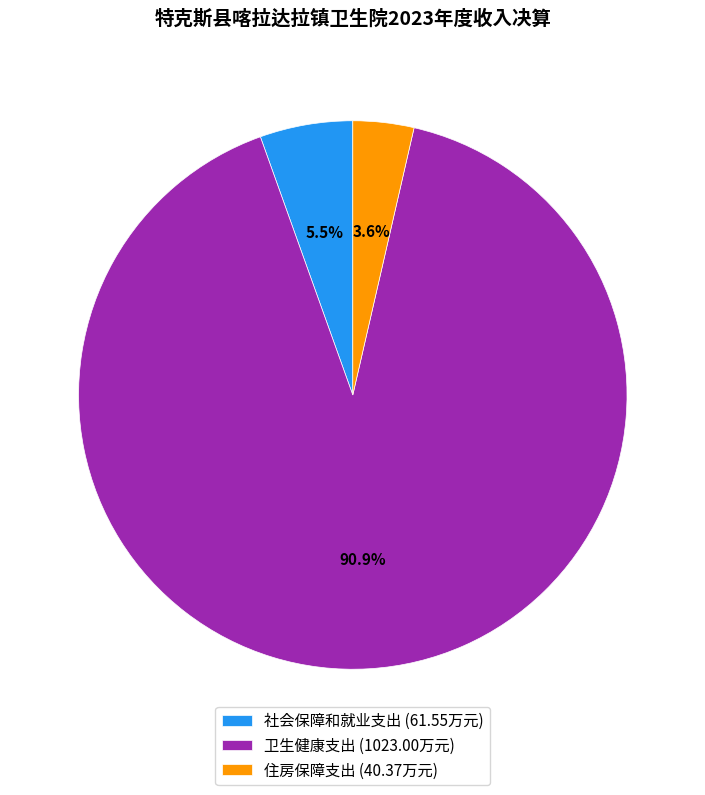

What is the majority slice?

卫生健康支出